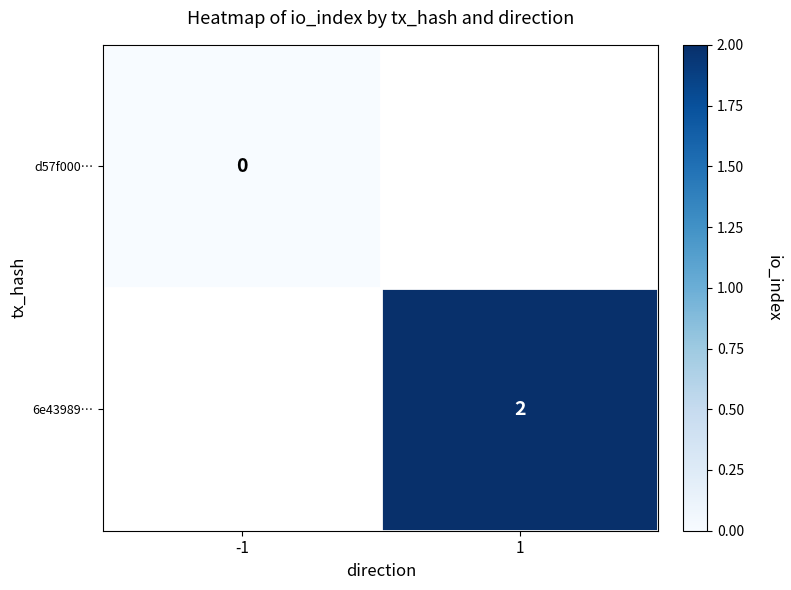

Is it true that 6e43989… equals 2 at 1?

True